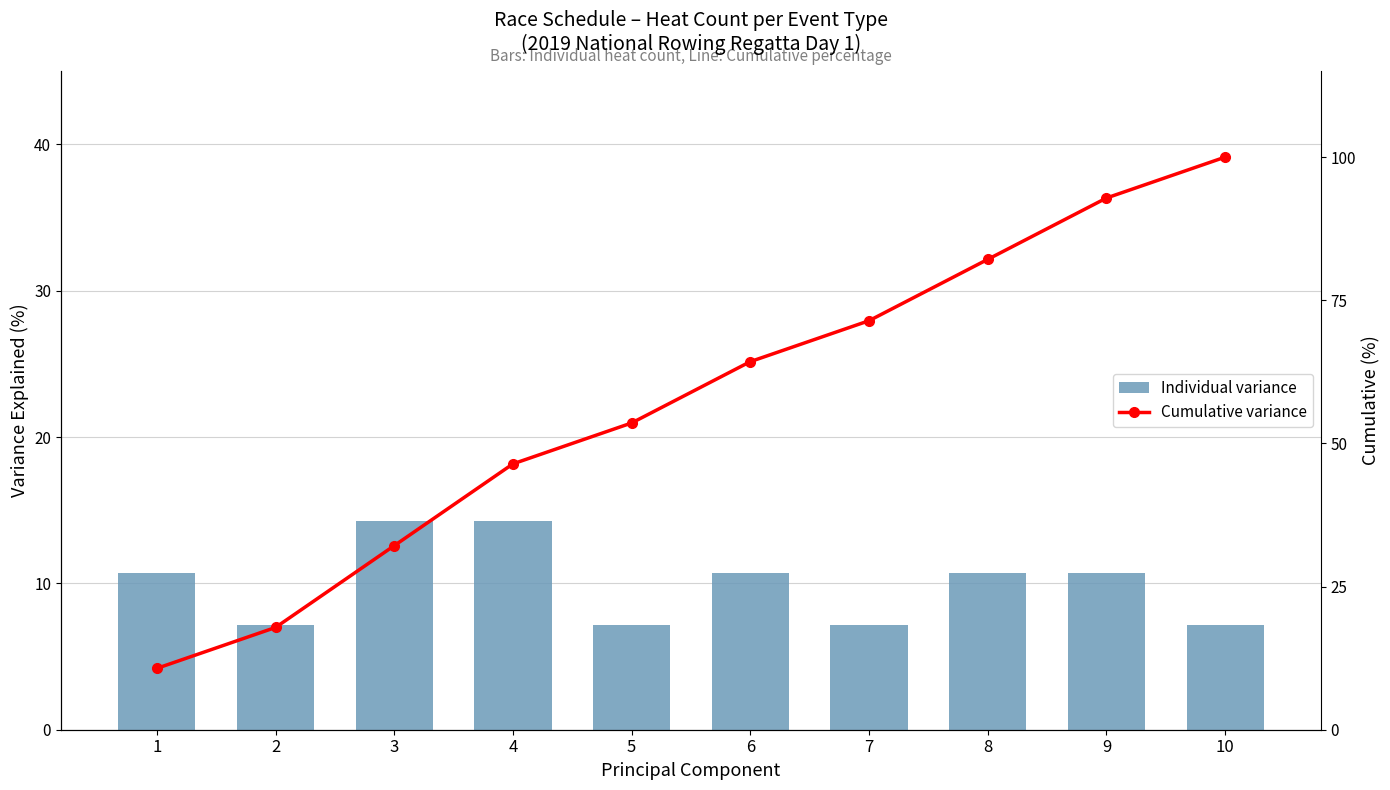

Which category has the lowest value across all series?

2